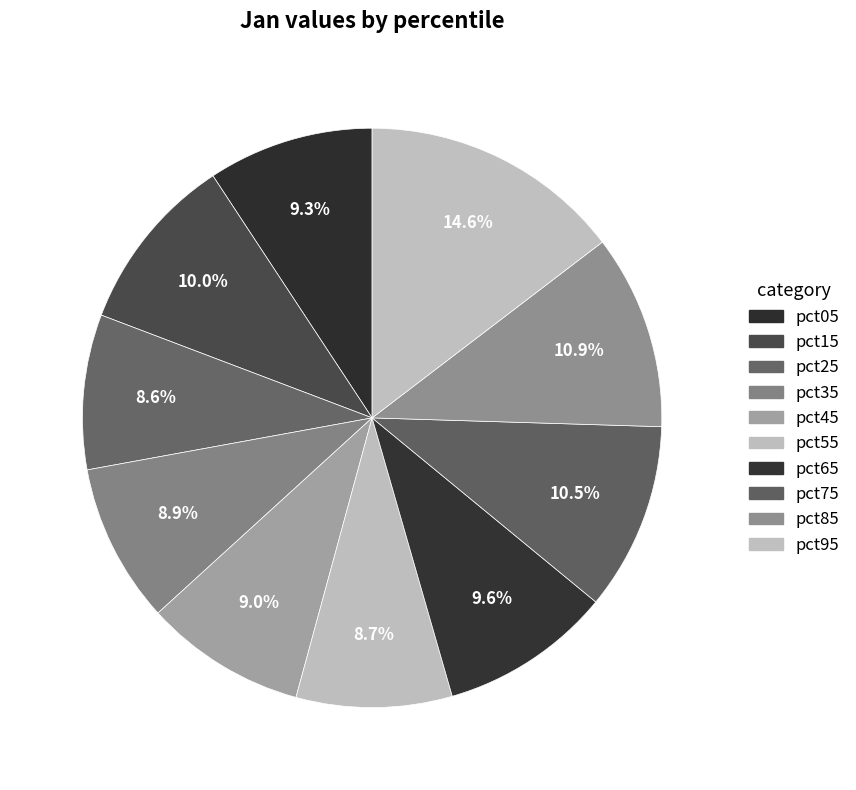

Count the number of slices in the pie.

10